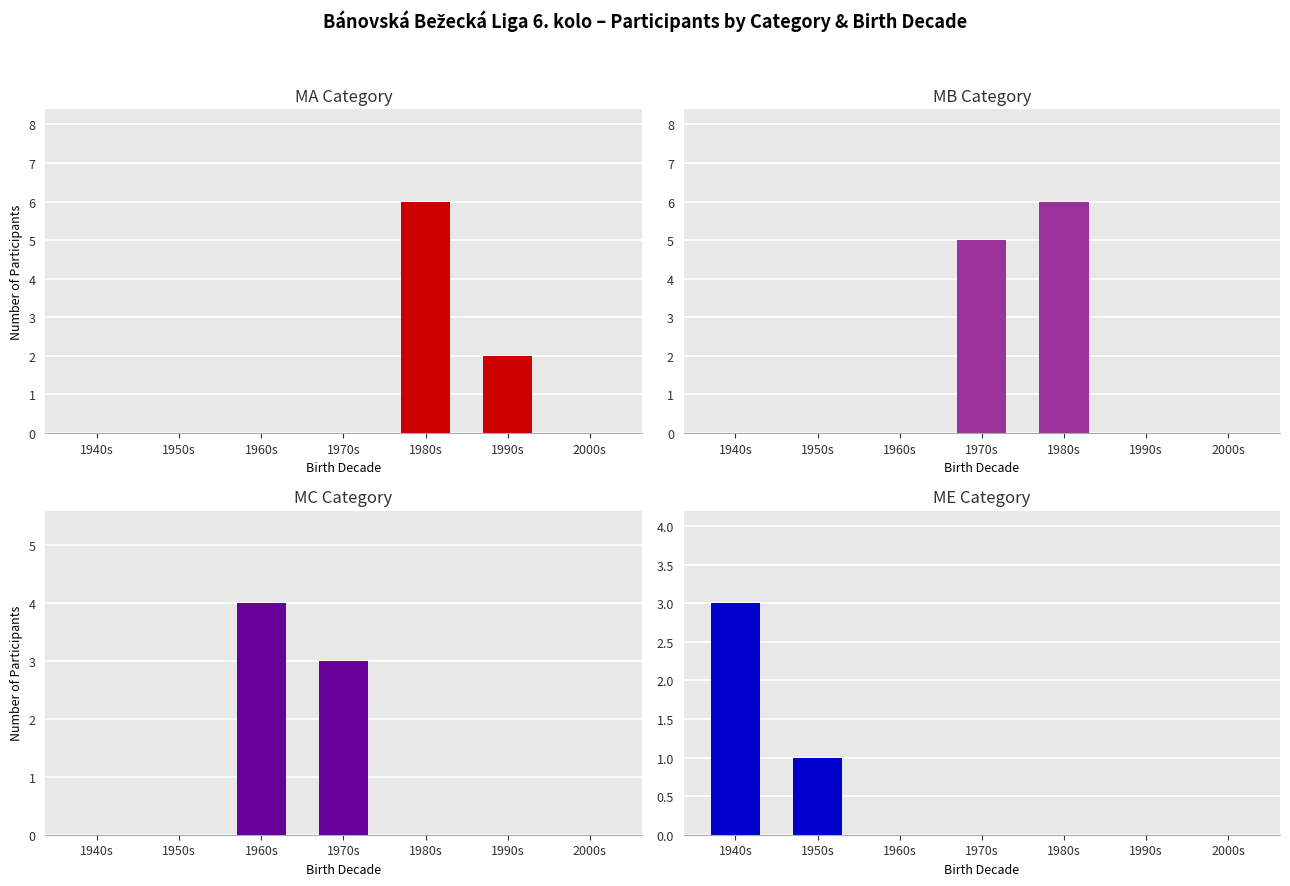

Rank the series by their maximum value, from highest to lowest.

MA, MB, MC, ME